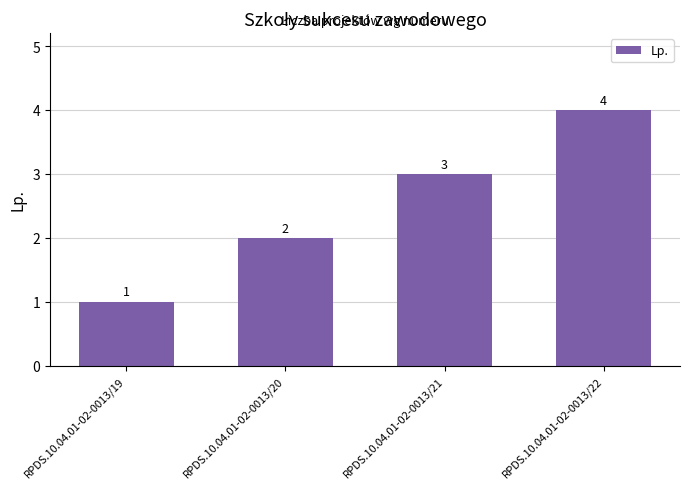

Are the bars horizontal?

No